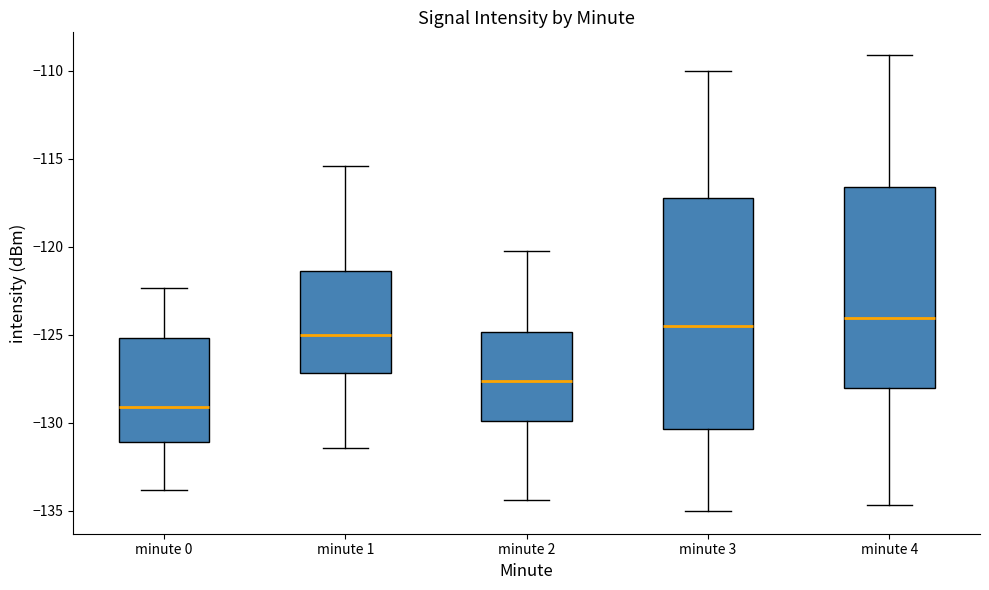

Reading left to right, transcribe this box plot: for each box, give where its median line is, the range the box spans, and where its two whiskers end, as read against the y-axis. The values are not printed on the chart, so give them approximately, as read against the axis.

minute 0: median -129.0, box -131.0 to -125.0, whiskers -134.0 to -122.5
minute 1: median -125.0, box -127.0 to -121.5, whiskers -131.5 to -115.5
minute 2: median -127.5, box -130.0 to -125.0, whiskers -134.5 to -120.0
minute 3: median -124.5, box -130.5 to -117.0, whiskers -135.0 to -110.0
minute 4: median -124.0, box -128.0 to -116.5, whiskers -134.5 to -109.0